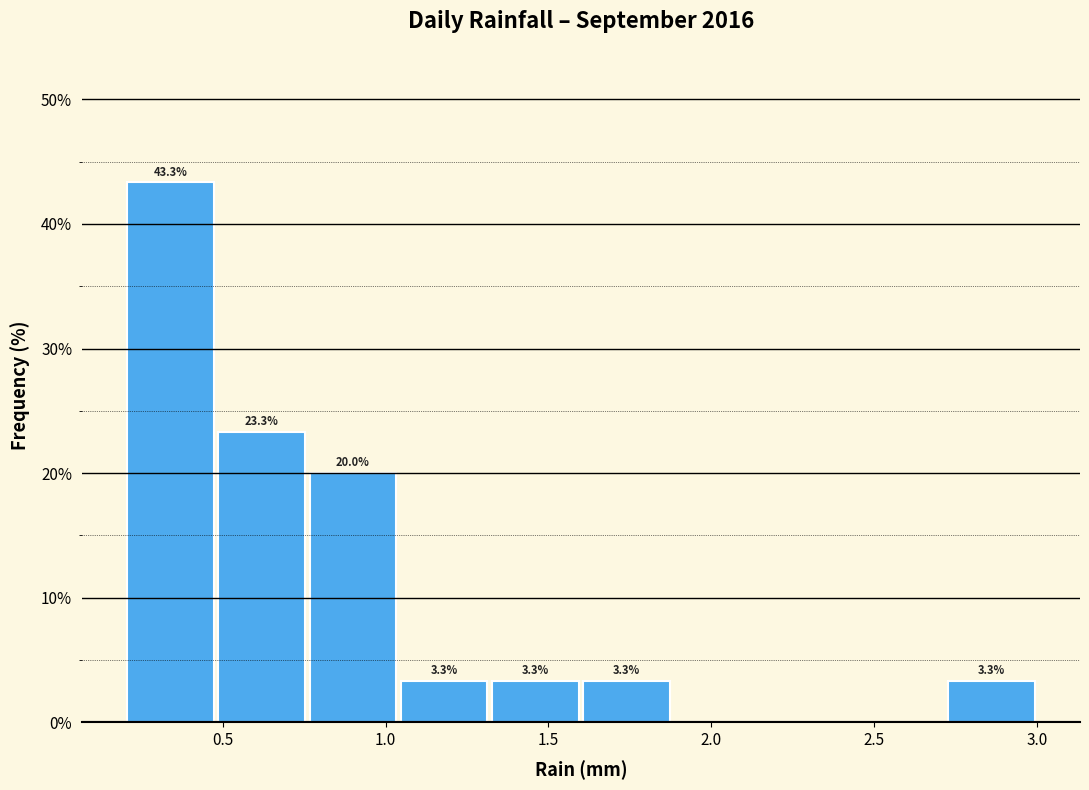

Which range on the x-axis has the tallest bar?

0.20 to 0.48